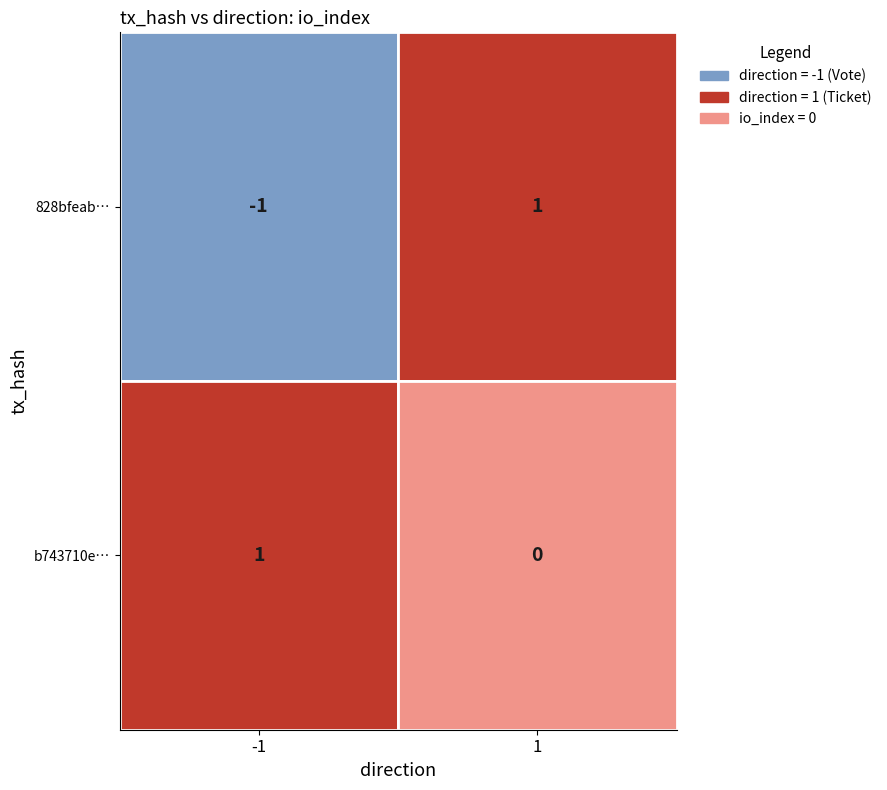

Reading left to right, list all the values displayed in this chart.

828bfeab90c28f8e1eae6baa0d7977375959ffc: -1	1
b743710e63acbe1170b3ef28fef309e32227c79: 1	0